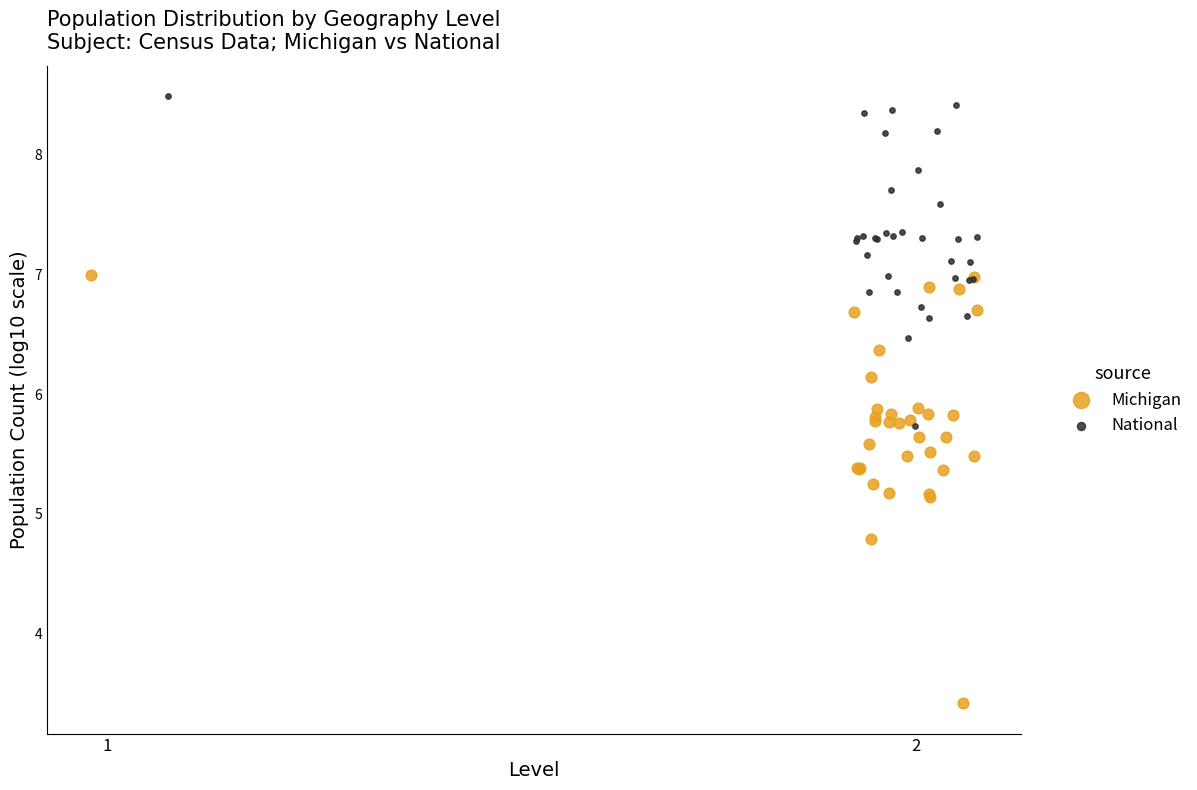

Which series reaches the minimum Y coordinate?

Michigan